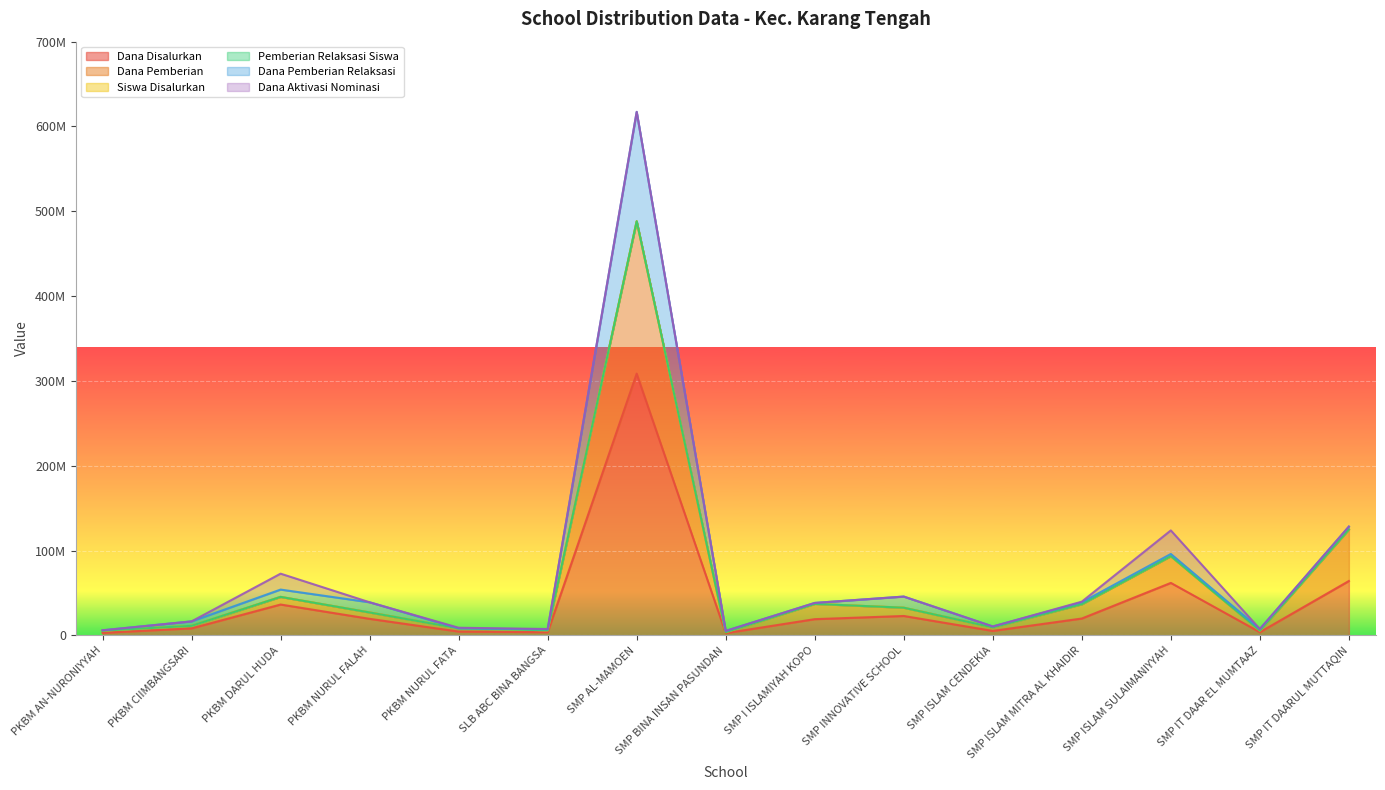

Is it true that Siswa Disalurkan equals 5250011 at SMP BINA INSAN PASUNDAN?

True